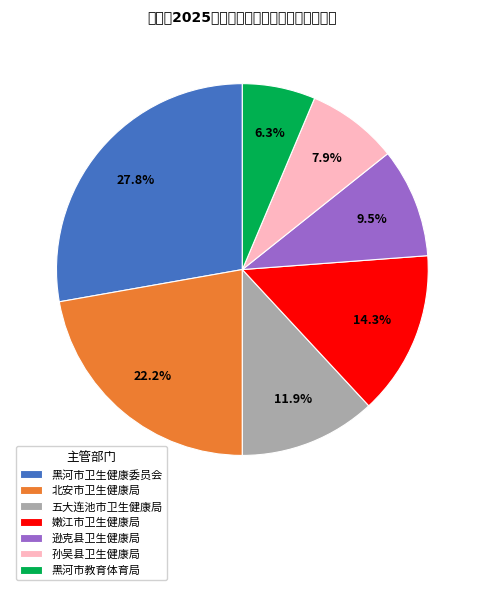

Which slice is the smallest?

黑河市教育体育局